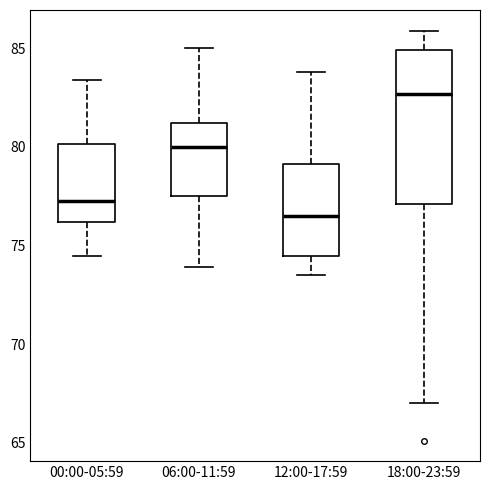

Reading left to right, read every box against the y-axis: the position of its median line, the range the box covers, and the ends of its whiskers. The values are not printed on the chart, so give them approximately, as read against the axis.

00:00-05:59: median 77.0, box 76.0 to 80.0, whiskers 74.5 to 83.5
06:00-11:59: median 80.0, box 77.5 to 81.0, whiskers 74.0 to 85.0
12:00-17:59: median 76.5, box 74.5 to 79.0, whiskers 73.5 to 84.0
18:00-23:59: median 82.5, box 77.0 to 85.0, whiskers 67.0 to 86.0